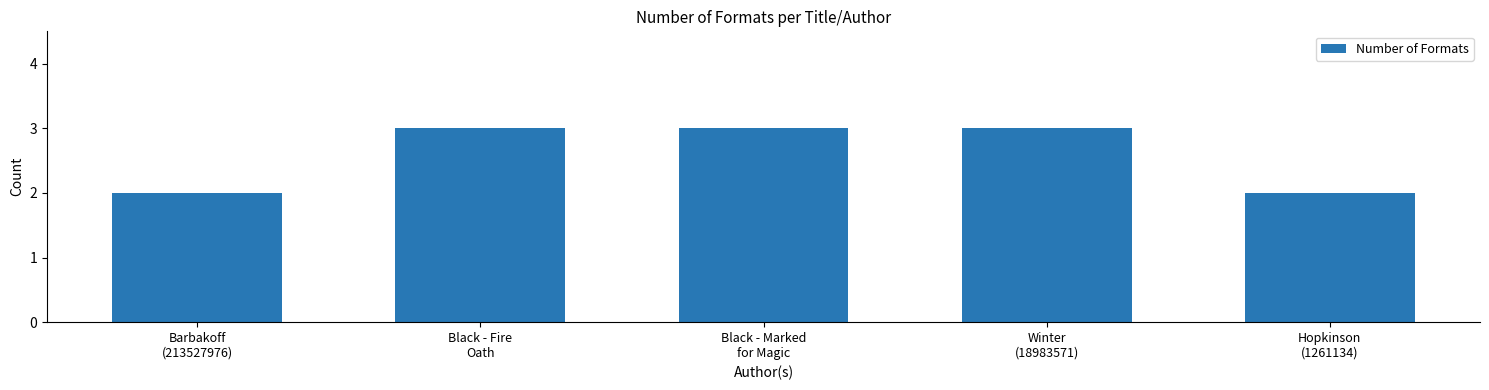

Does the chart contain any negative values?

No